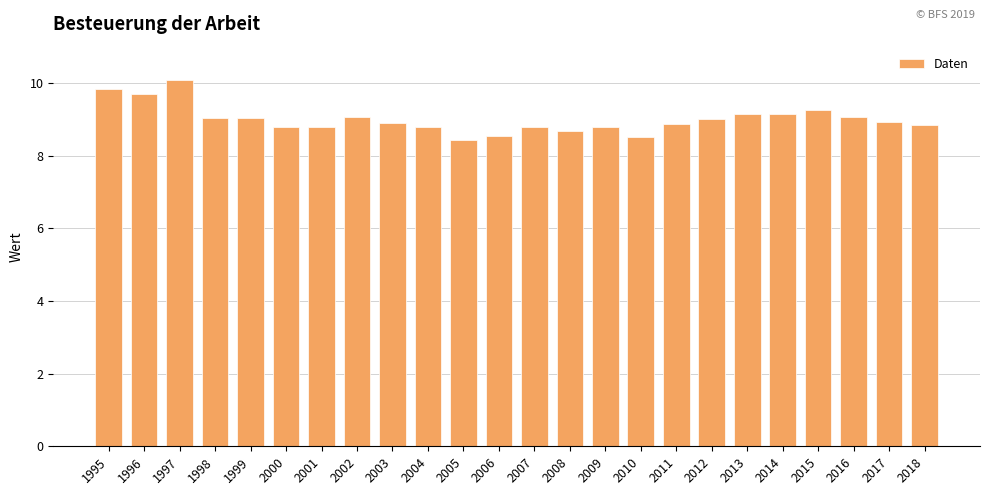

Count the number of categories in the chart.

24